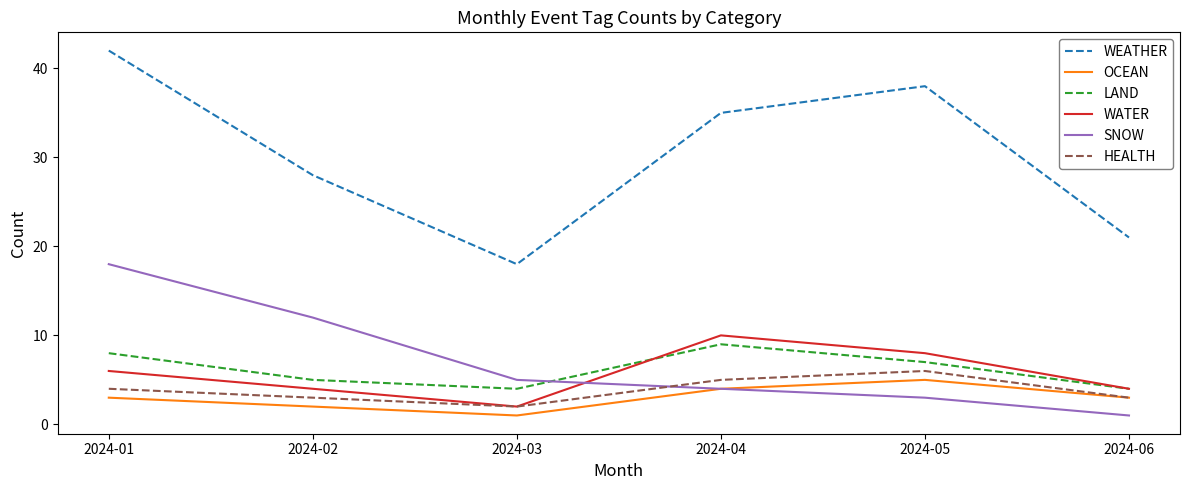

The WEATHER series shows 42 at 2024-02. True or false?

False